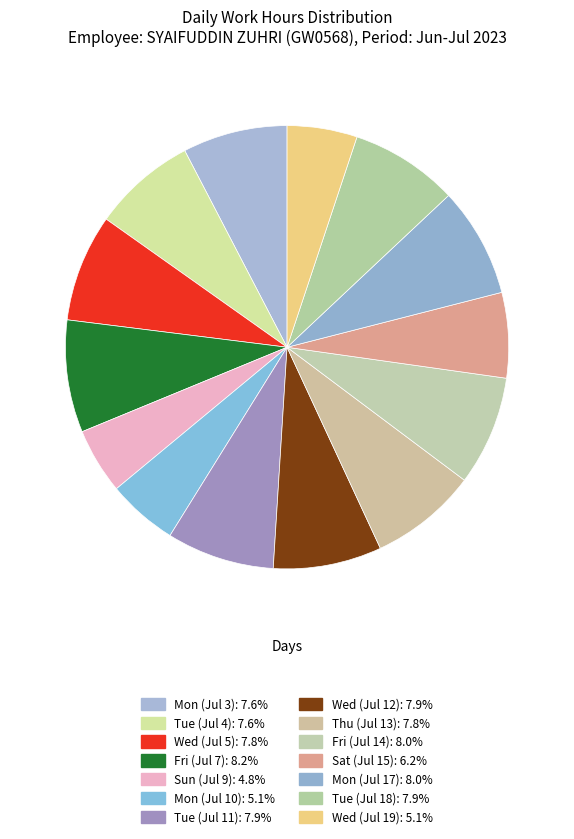

To the nearest percent, what is the average slice percentage?

7%